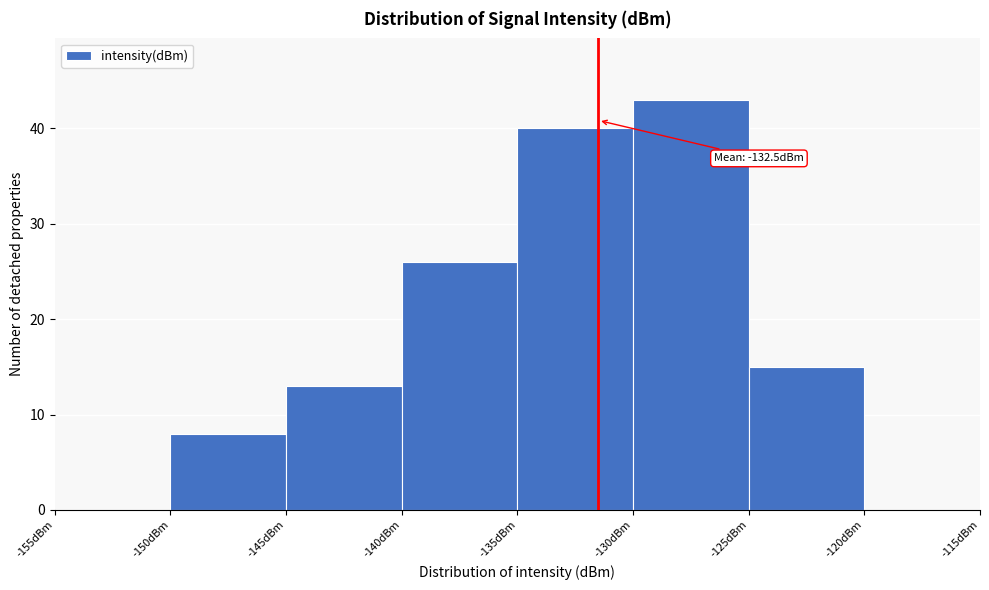

Over which range of the x-axis is the bar tallest?

-130 to -125